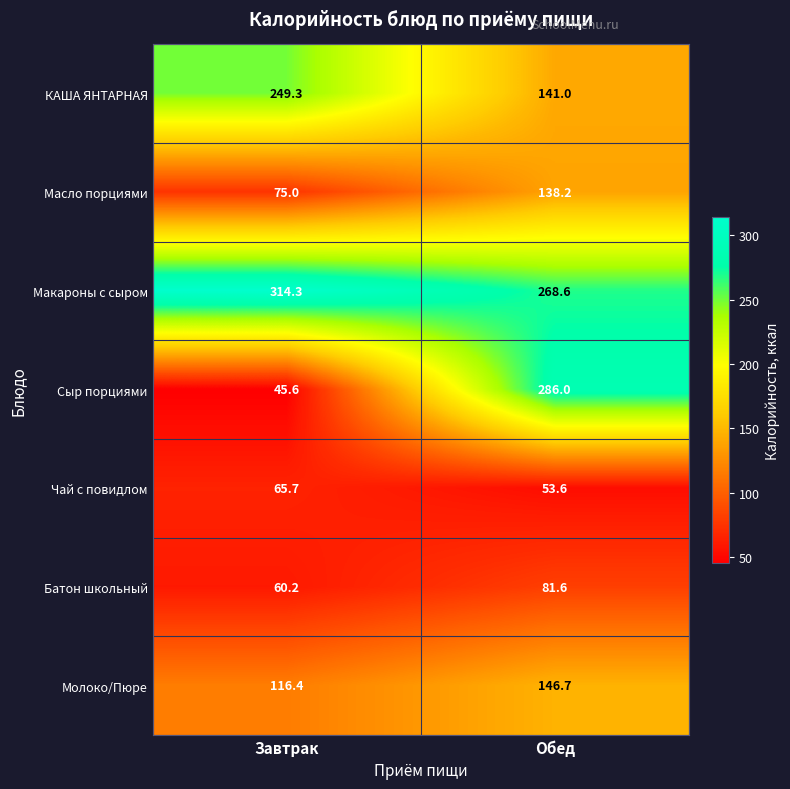

What is the difference between the highest and lowest values at Обед?

232.4